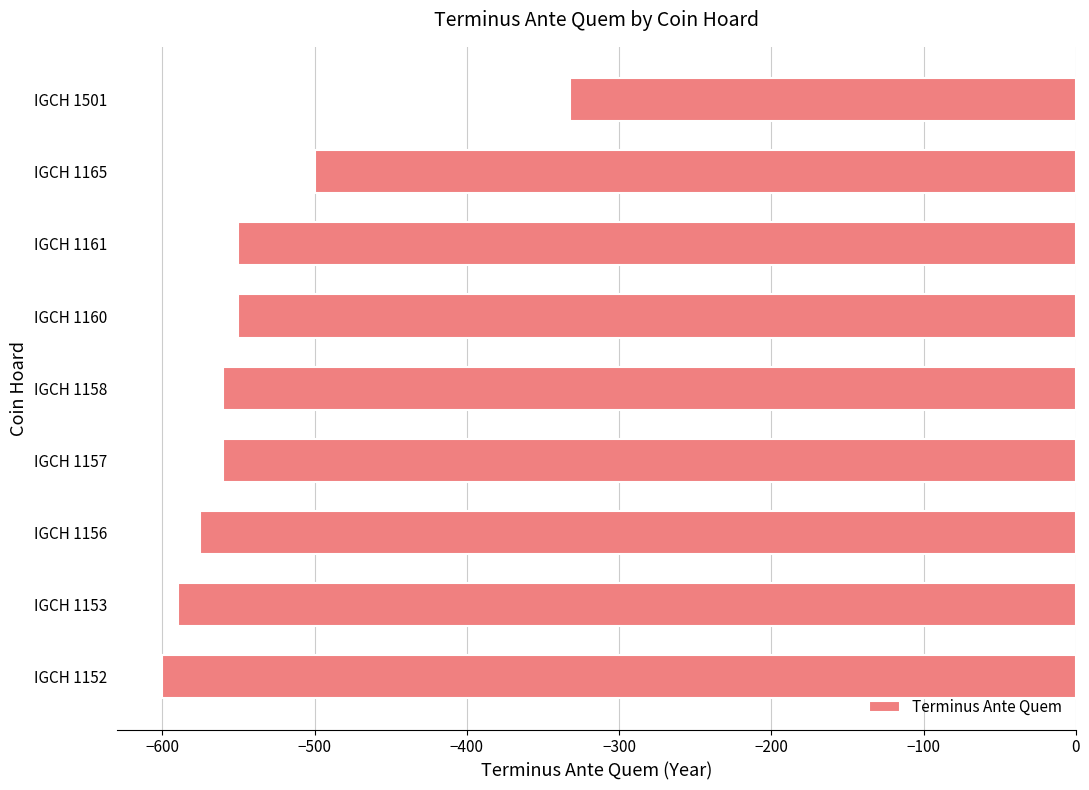

At which label is the value closest to -466?

IGCH 1165